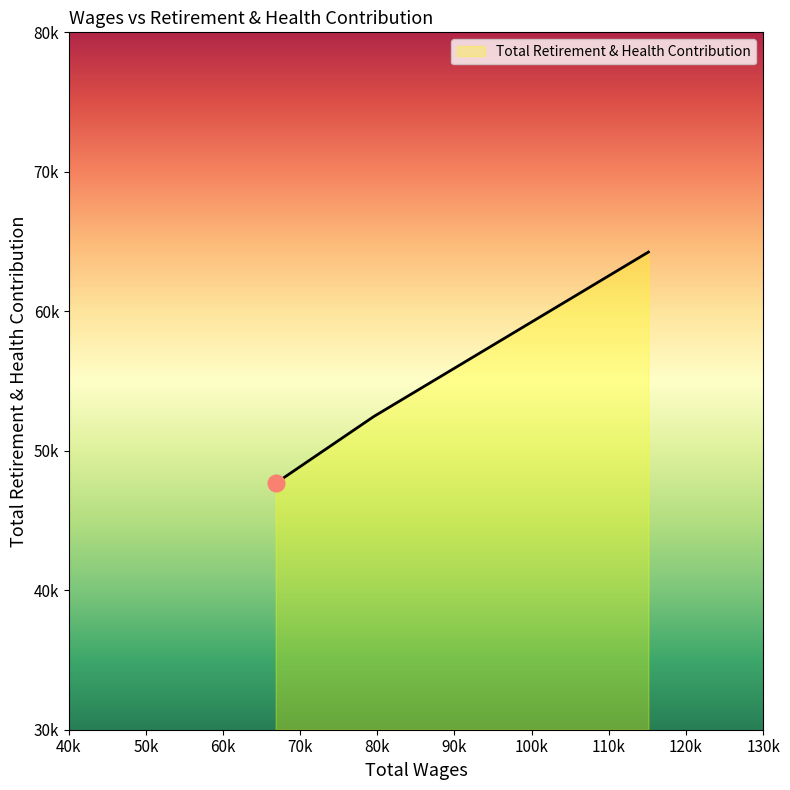

What is the change in value from 115138.0 to 79554.0?

-11785